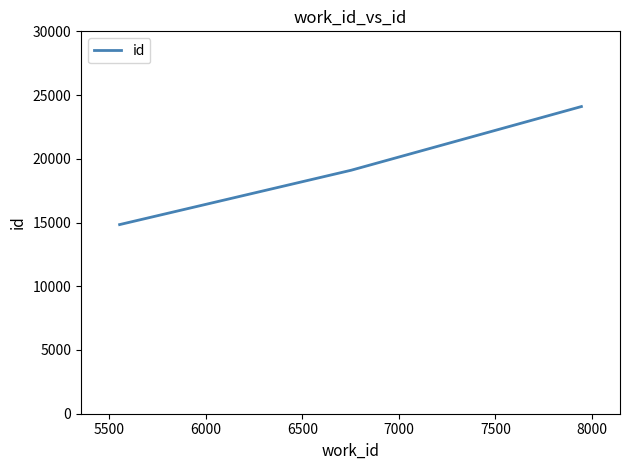

How many values are between 14838 and 24099?

3